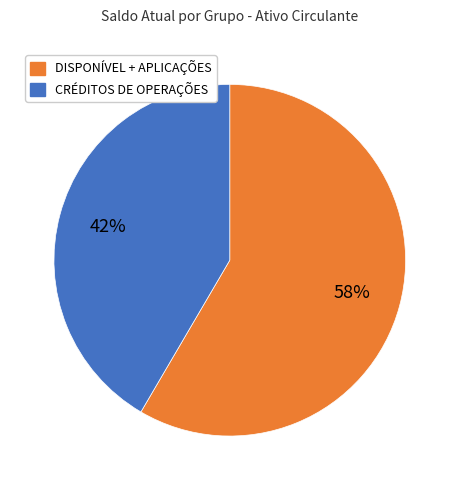

To the nearest percent, what is the average slice percentage?

50%